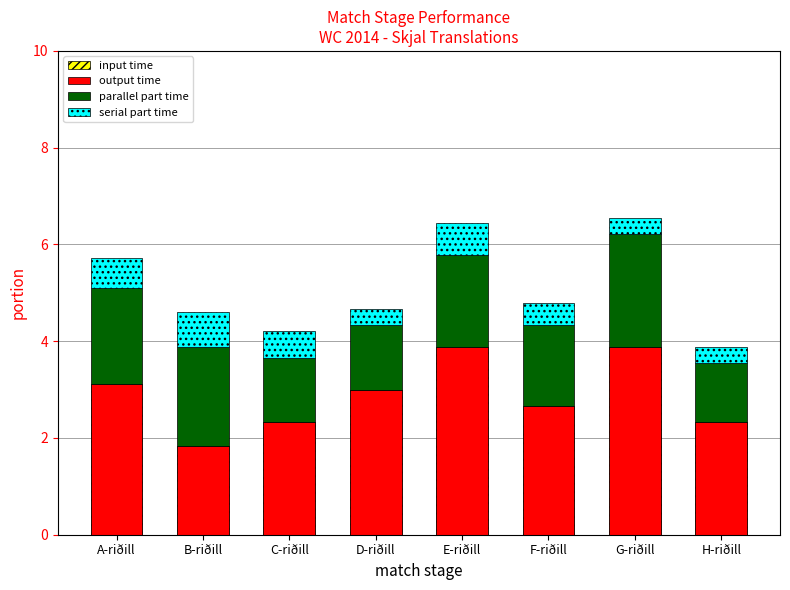

At how many categories does at least one series exceed 2?

8